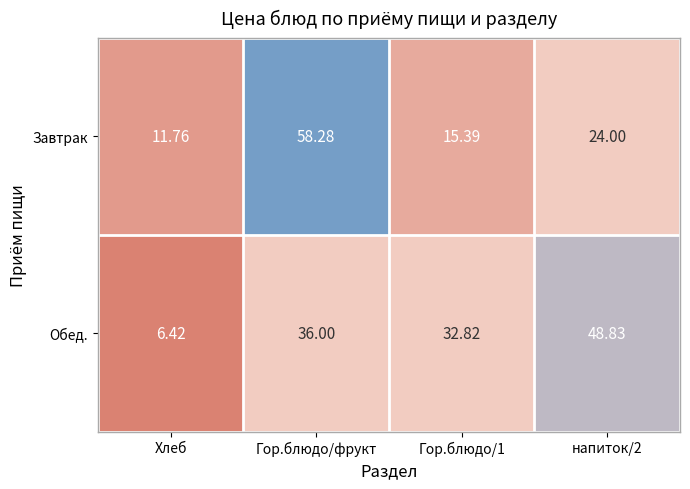

Which series has the largest total across all categories?

Обед.